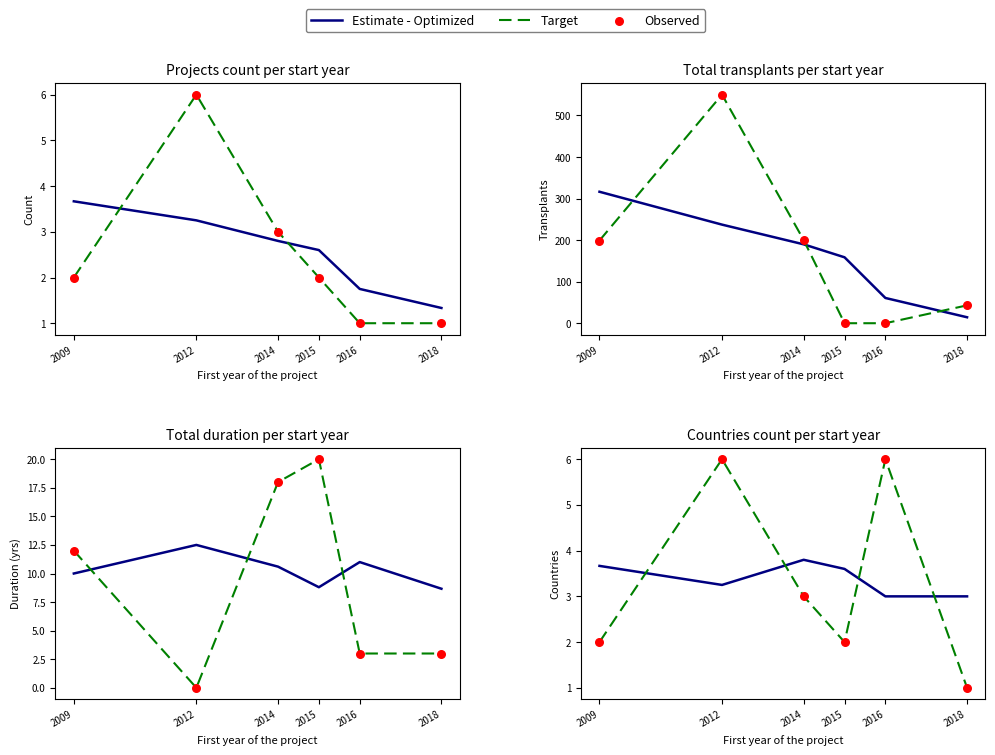

Which series has the widest spread of Y values?

Target